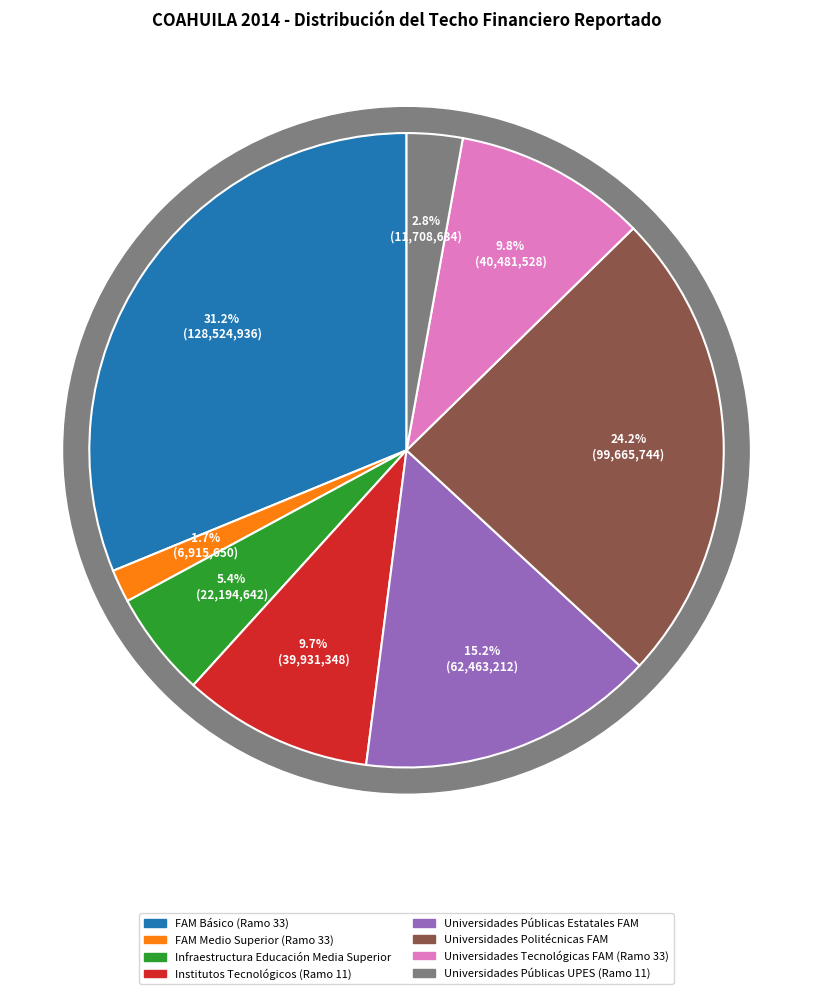

Which slice is the largest?

FAM Básico (Ramo 33)